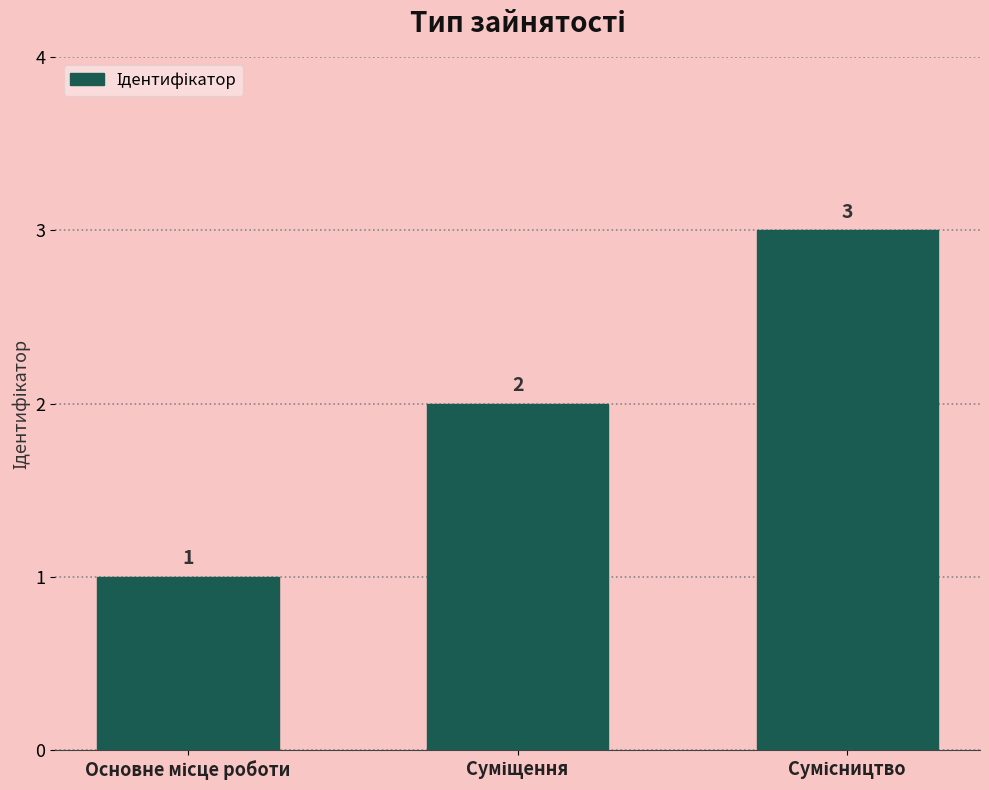

What is the value of the 1st bar from the left?

1